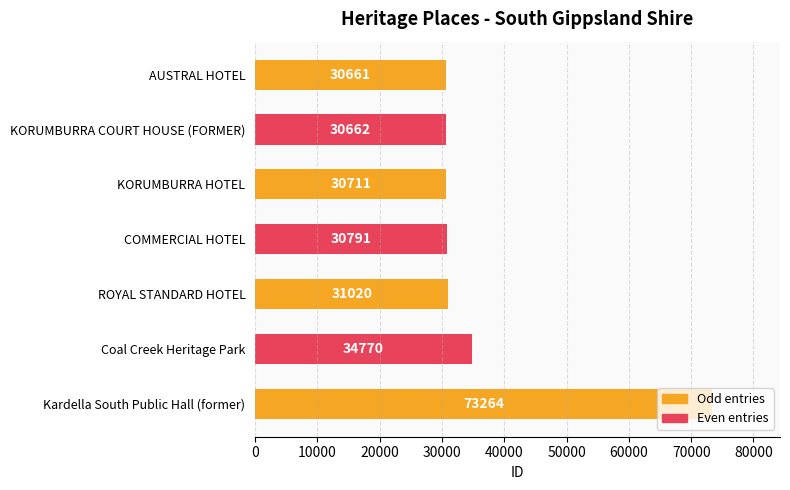

What position from the bottom is Kardella South Public Hall (former)?

1